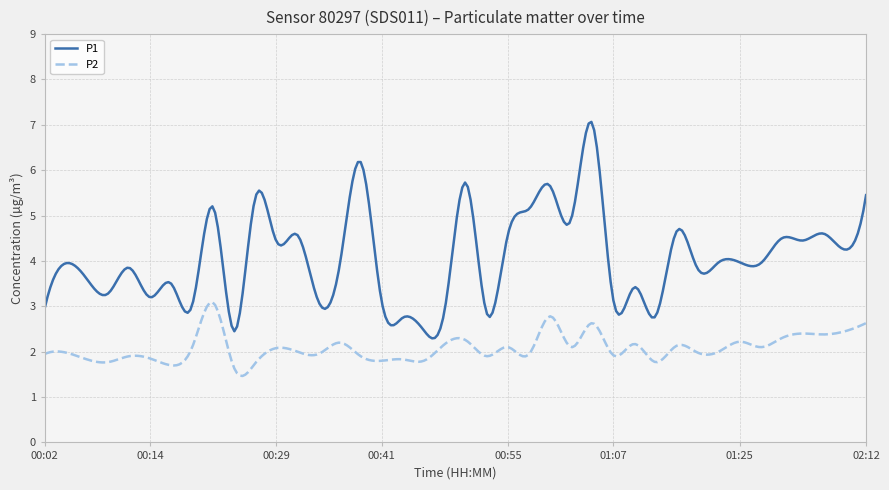

What is the difference between the maximum and minimum values in the P2 series?

1.6